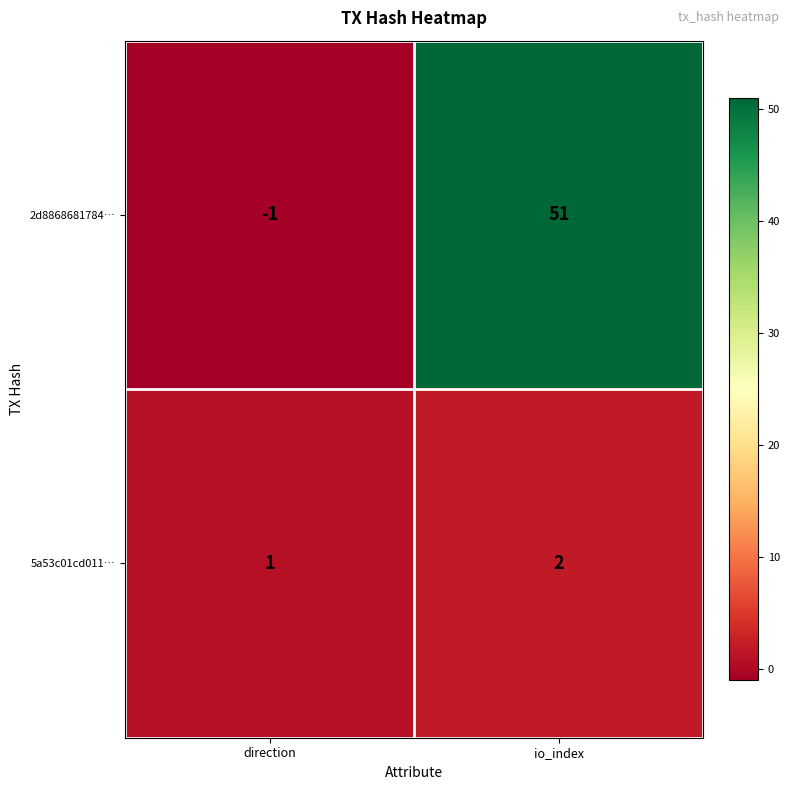

Between direction and io_index, which series saw the biggest shift?

2d8868681784…